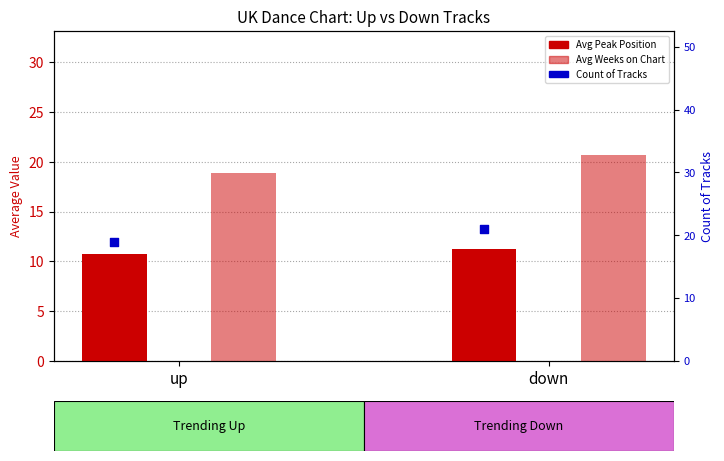

What are all the series names shown in the legend?

Avg Peak Position, Avg Weeks on Chart, Count of Tracks